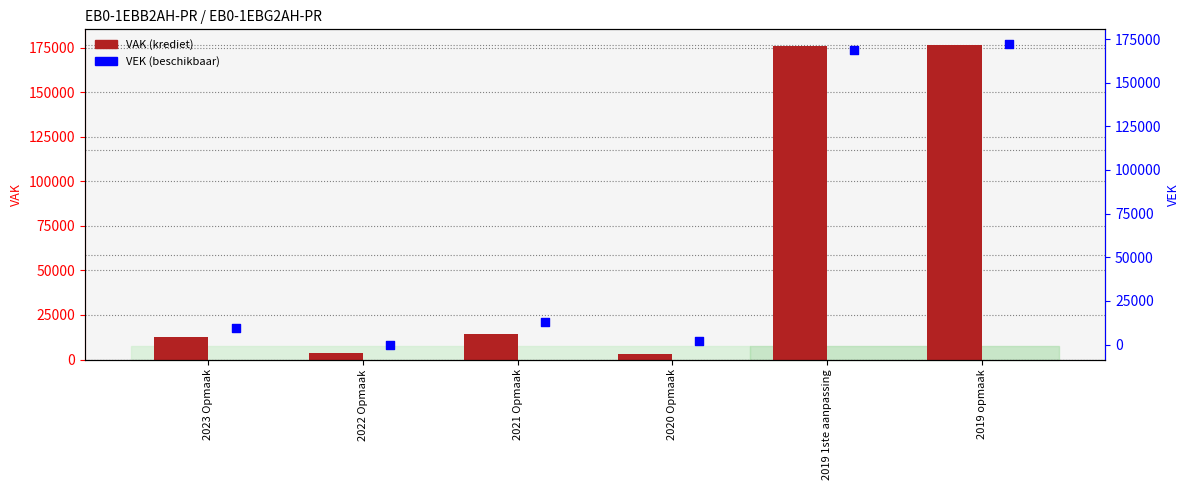

What is the total value across all series at 2019 opmaak?

348500